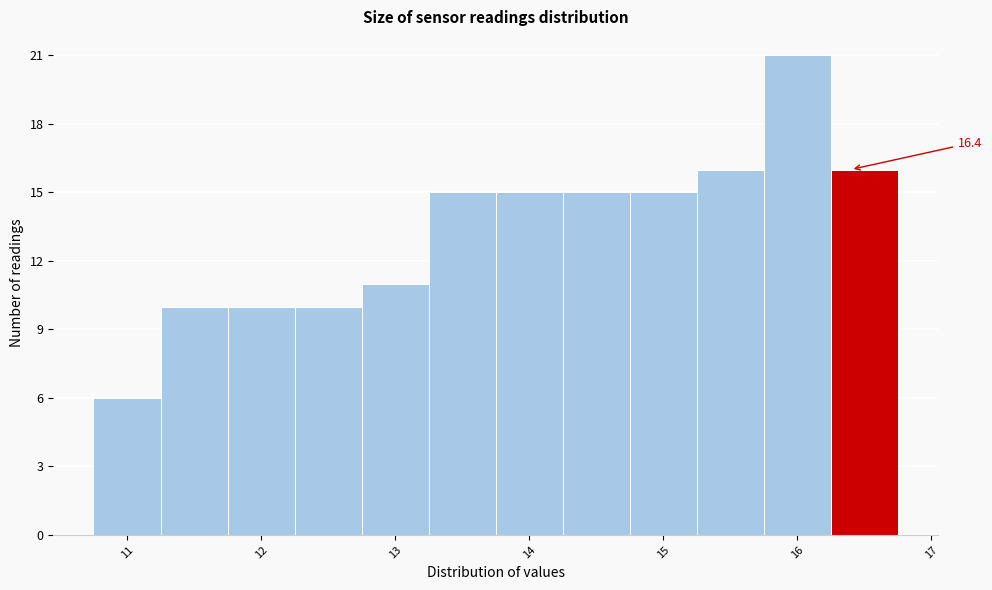

Over which range of the x-axis is the bar tallest?

15.75 to 16.25